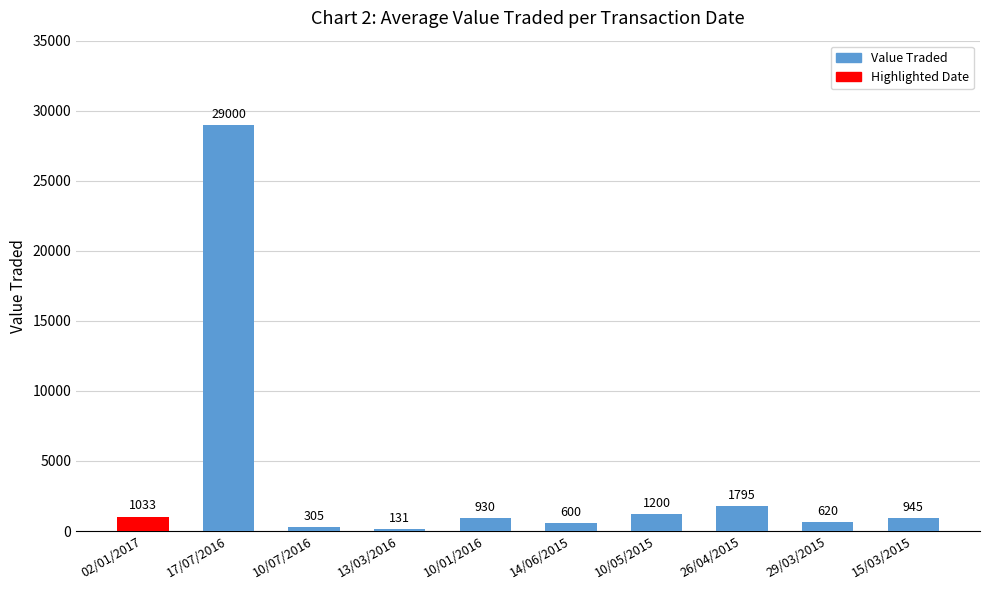

What is the label of the 5th bar from the right?

14/06/2015